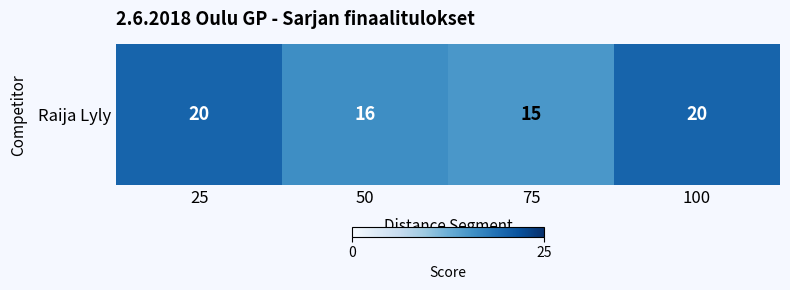

Rank the categories by value from highest to lowest.

25, 100, 50, 75